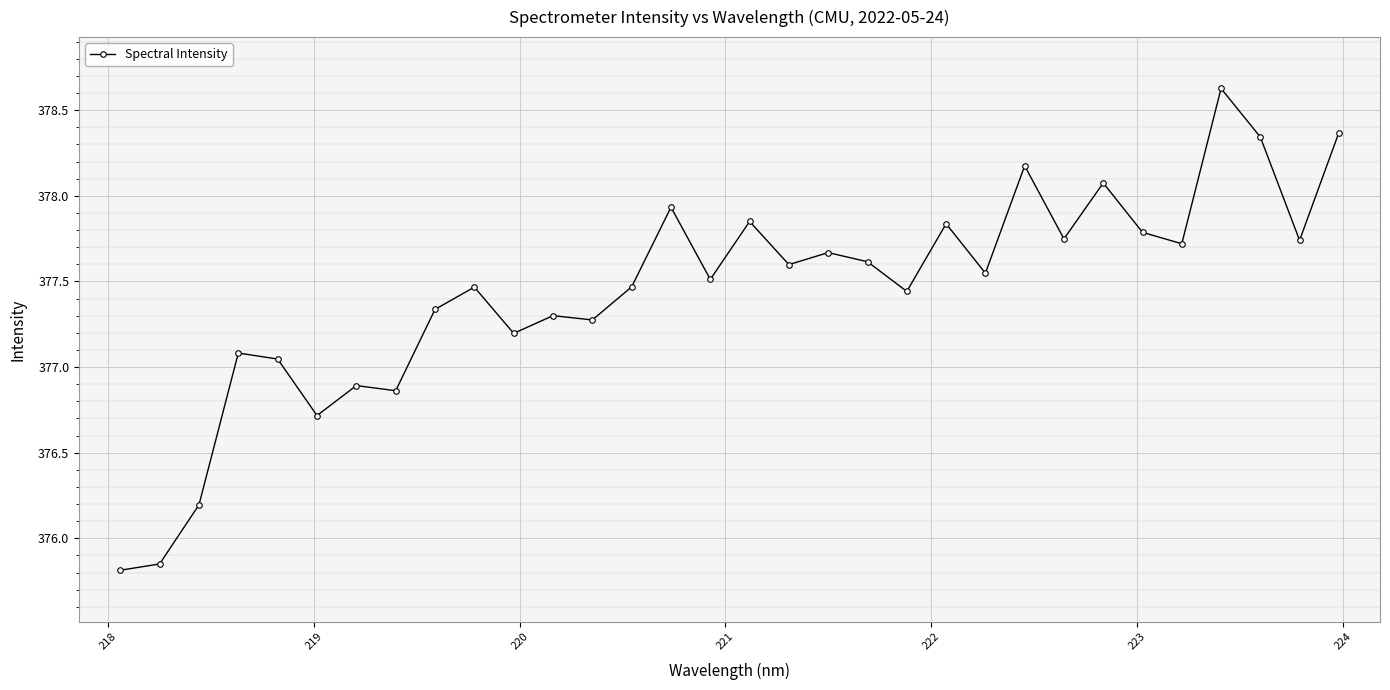

What is the minimum value shown in the chart?

375.8